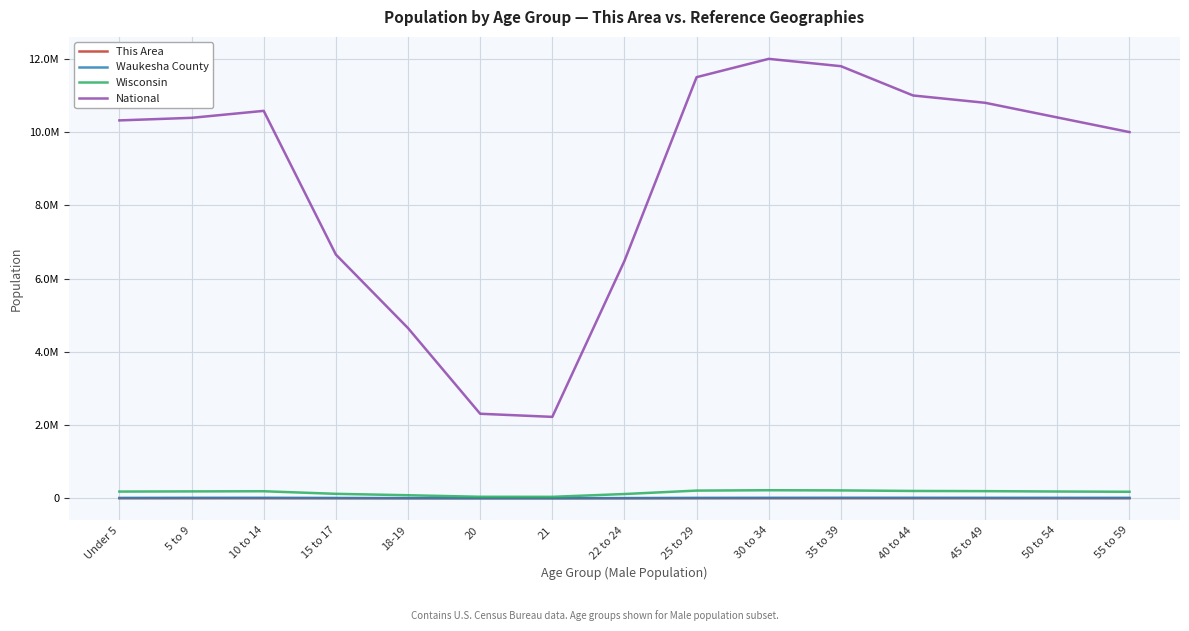

What are all the series names shown in the legend?

This Area, Waukesha County, Wisconsin, National